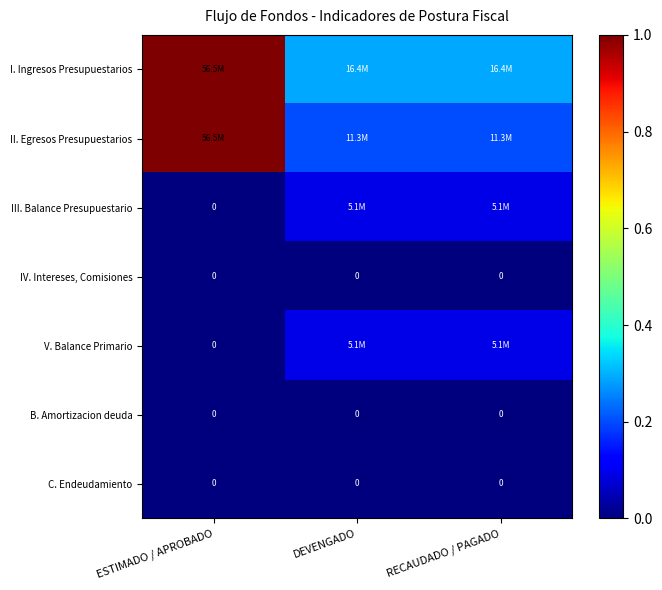

What is the total value across all series at RECAUDADO / PAGADO?

0.7